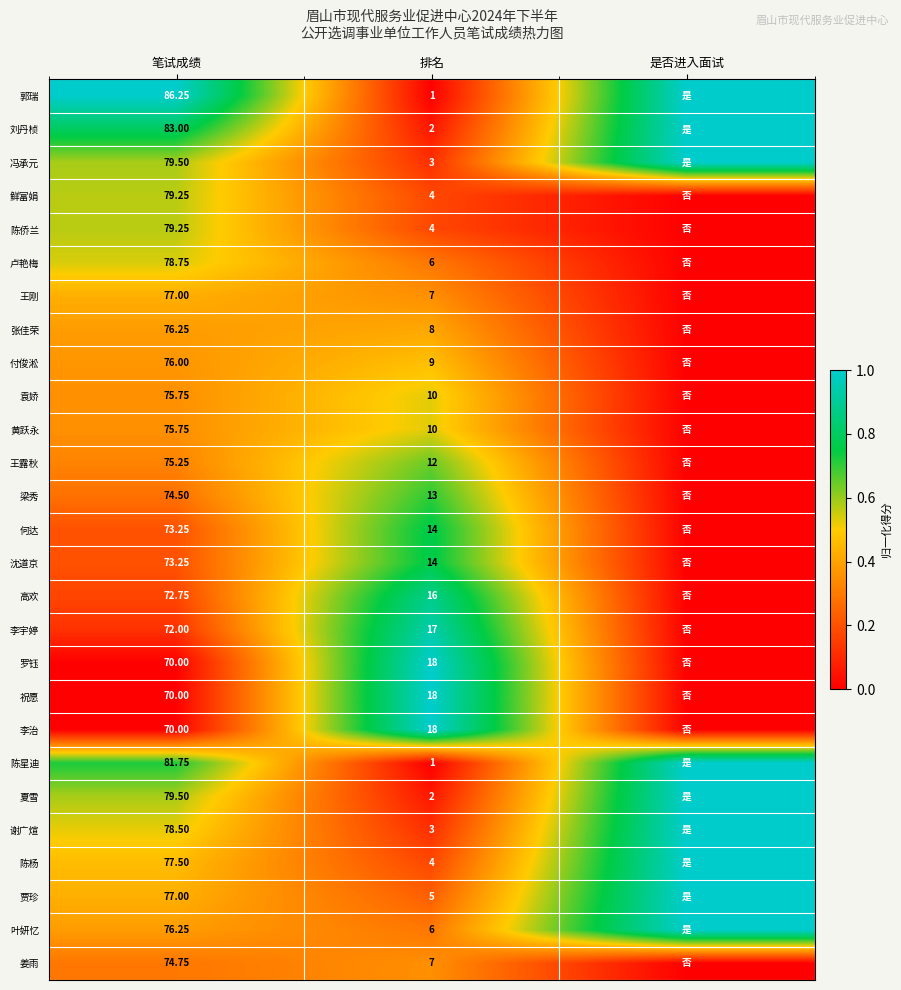

Count the number of categories in the chart.

3